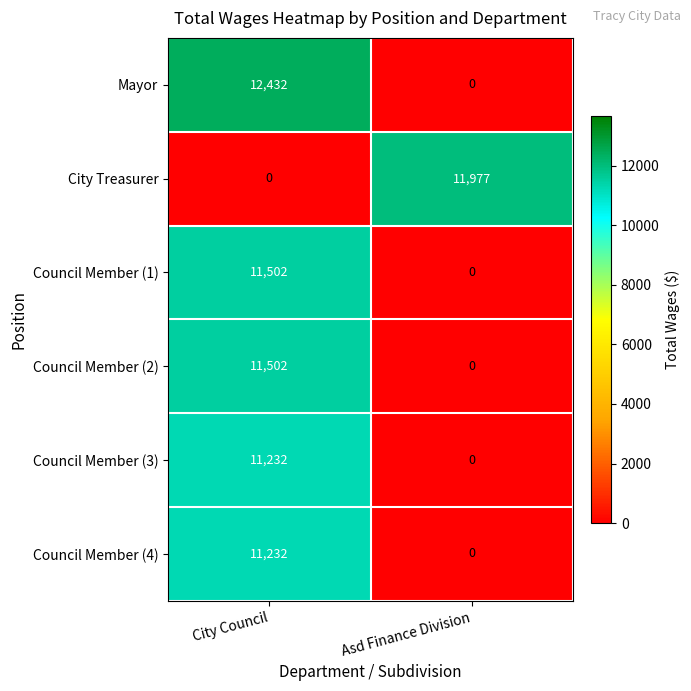

The Council Member (1) series shows 0 at Asd Finance Division. True or false?

True